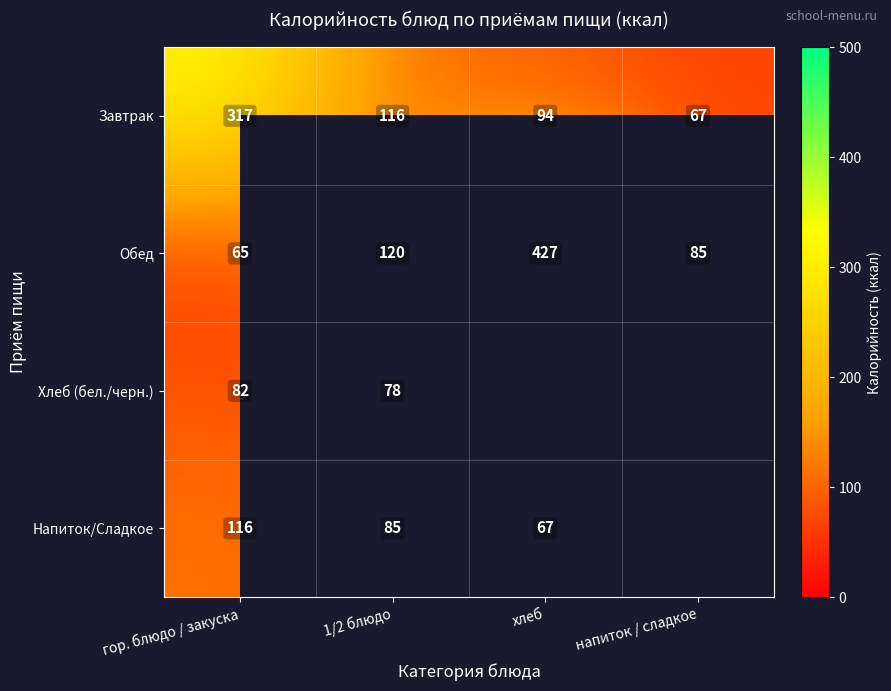

List the labels in order of Обед value, largest first.

хлеб, 1/2 блюдо, напиток / сладкое, гор. блюдо / закуска